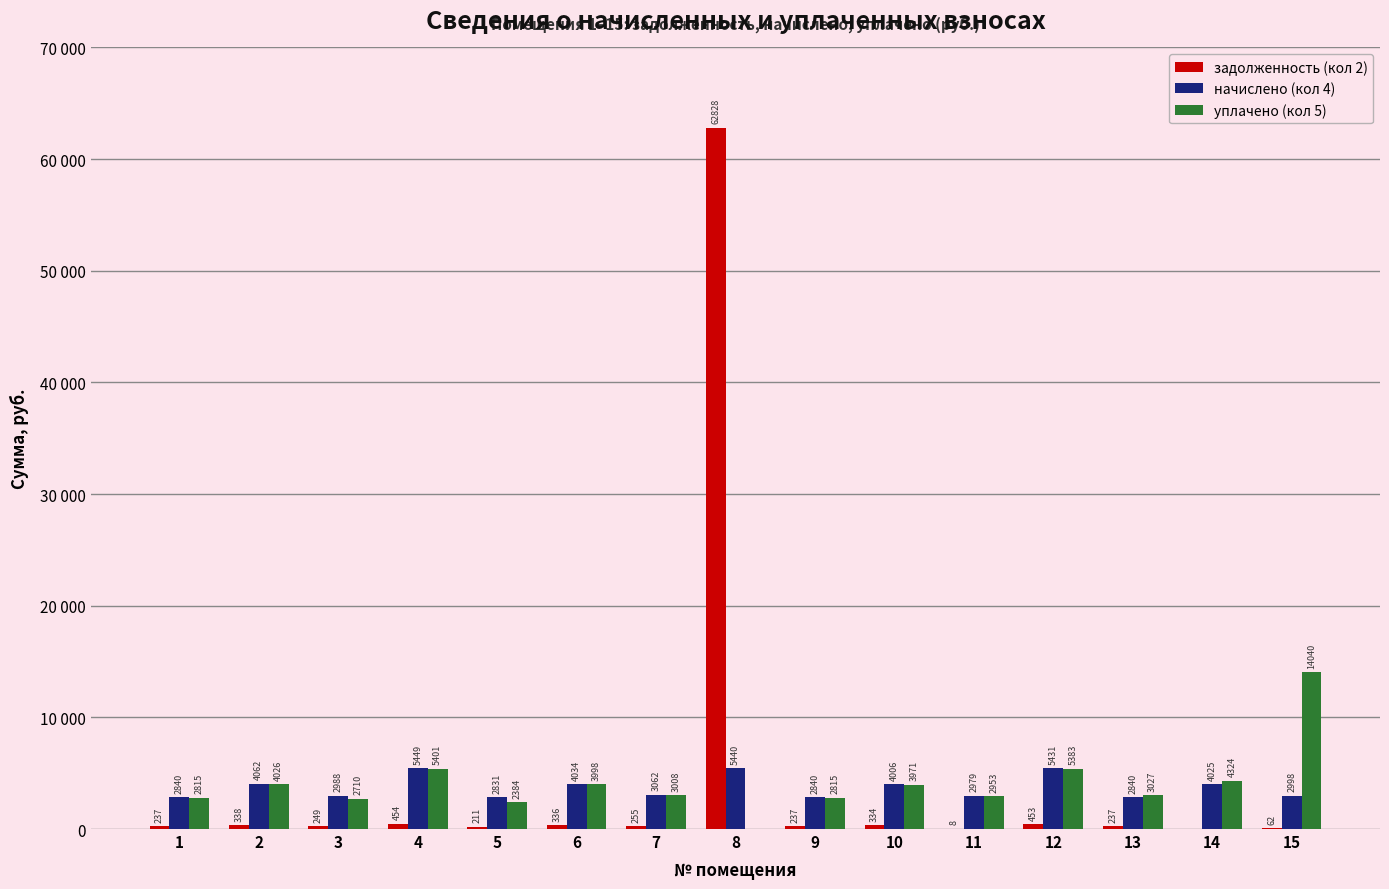

Which label corresponds to the largest value in the chart?

8